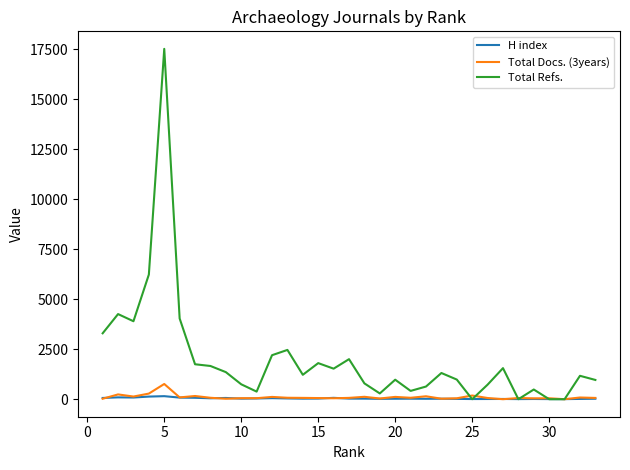

Which series has the largest range (max minus min)?

Total Refs.